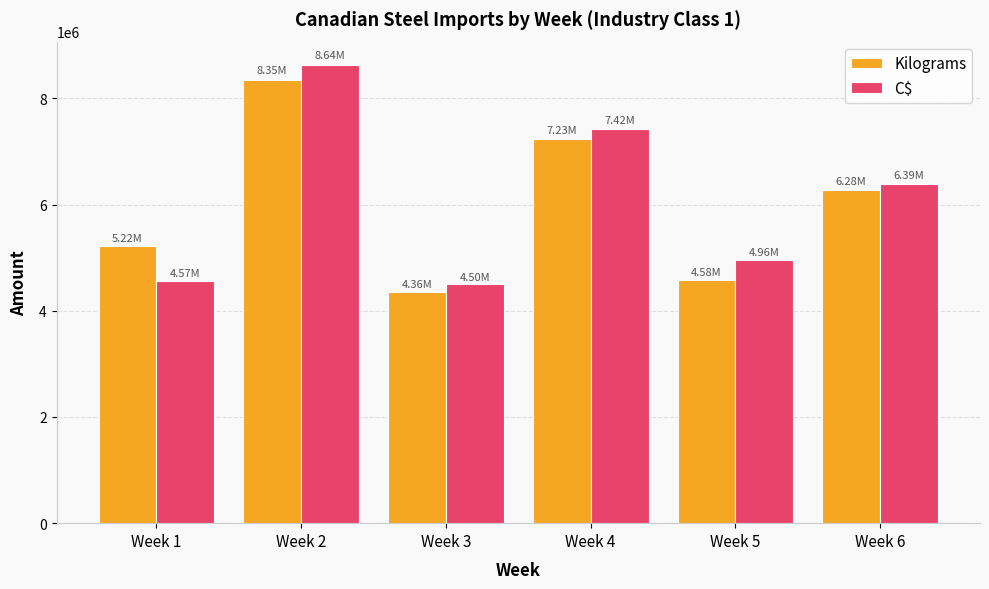

What is the value of the C$ bar at the 5th from the left?

4958588.4